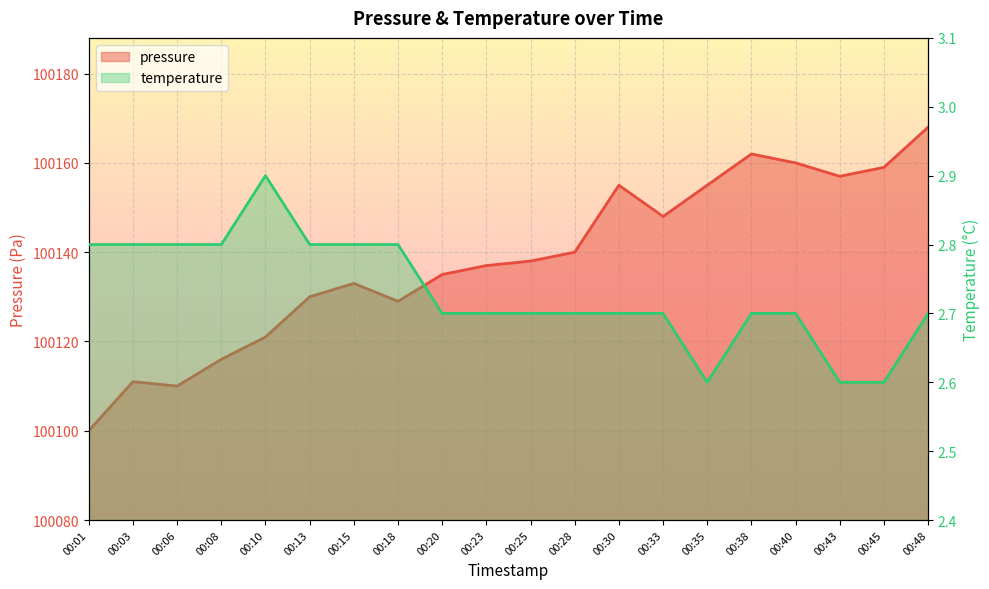

What is the total value across all series at 00:01?

100102.8